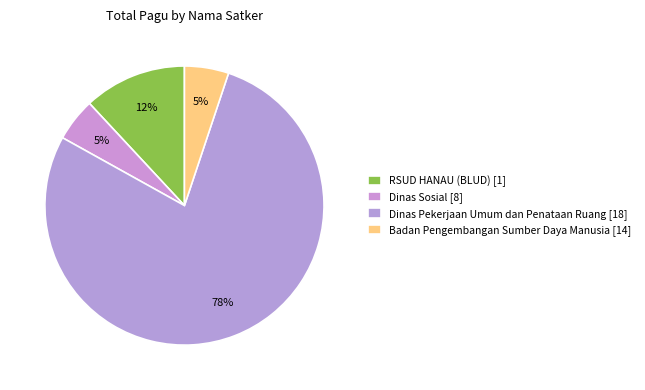

How many segments does this pie chart have?

4